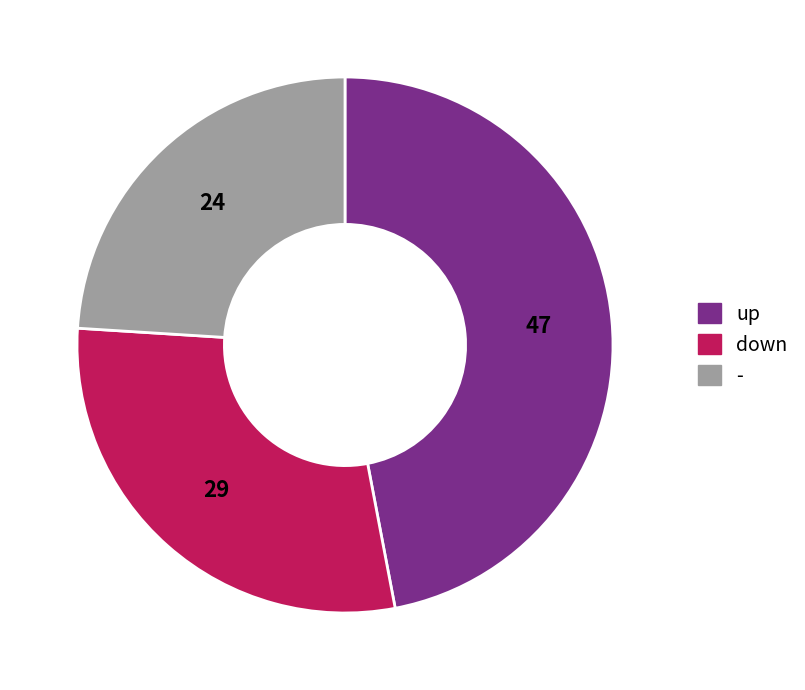

Count the number of slices in the pie.

3